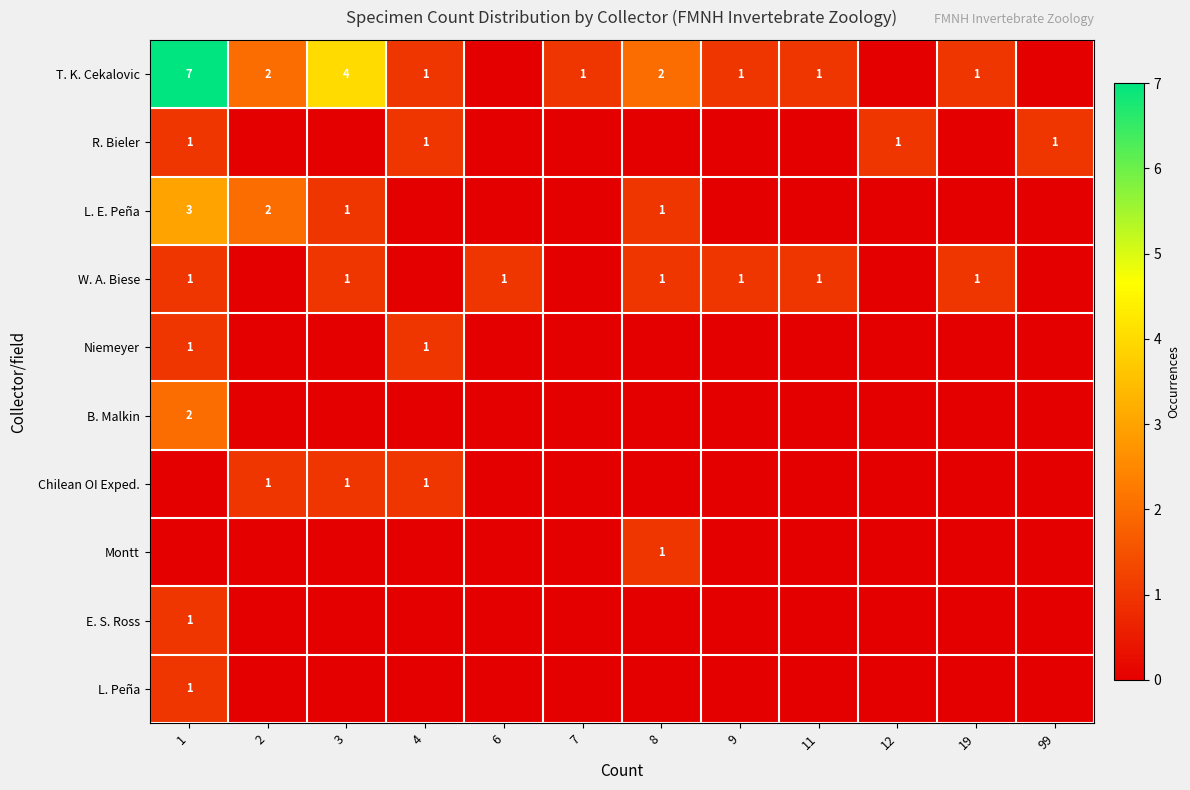

True or false: L. E. Peña has a value of 3 at 1.

True